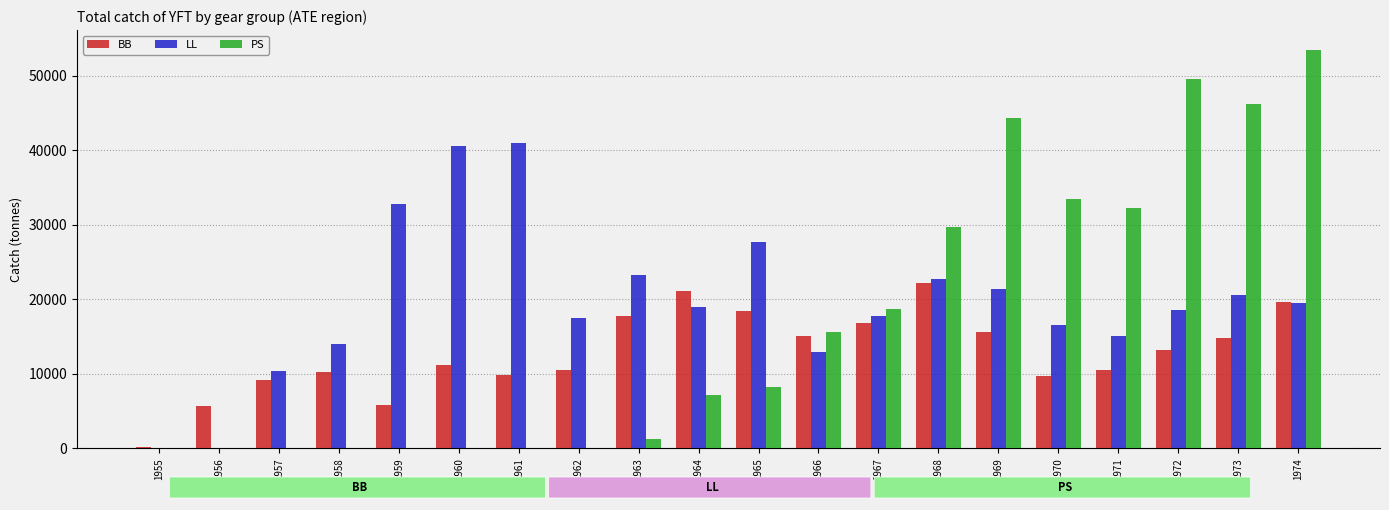

Count the number of data series in this chart.

3